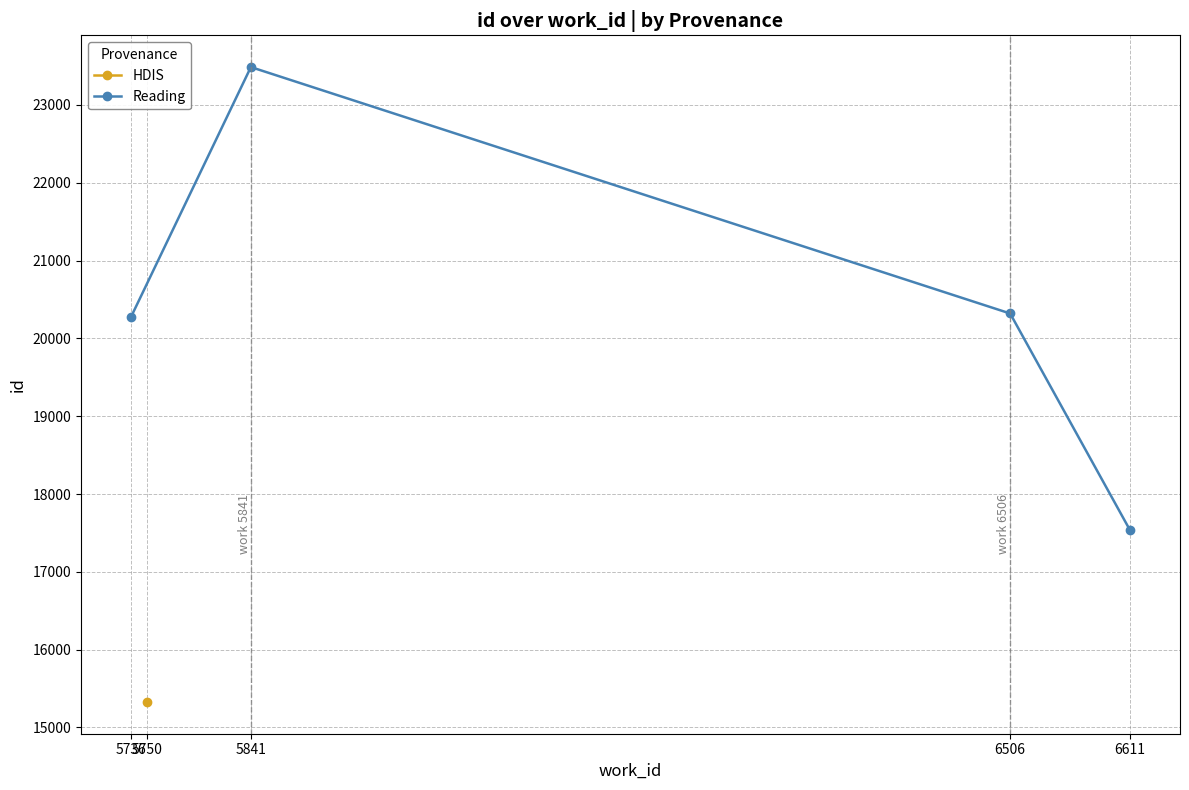

What is the value of the 1st point from the left?

20274.2